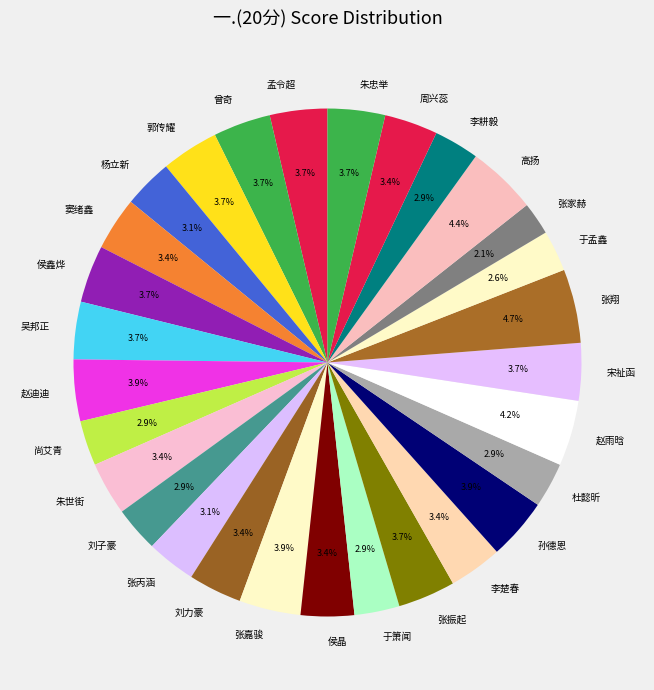

Does any single category account for the majority?

No